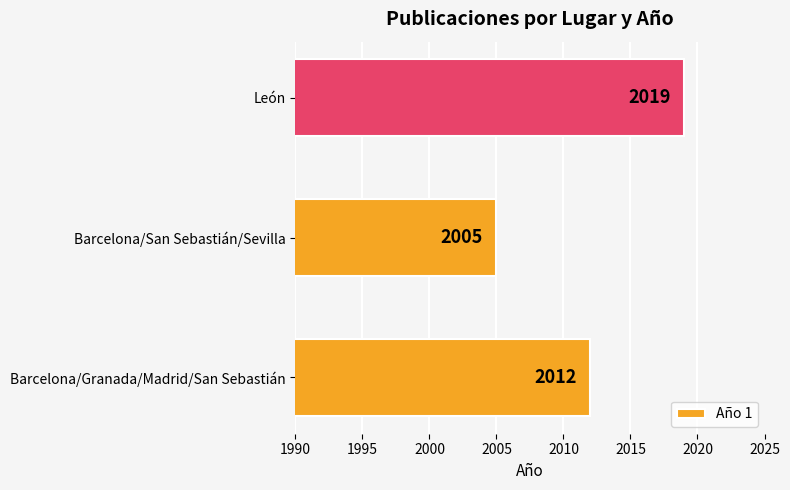

Where is the data nearest to the value 2012?

Barcelona/Granada/Madrid/San Sebastián